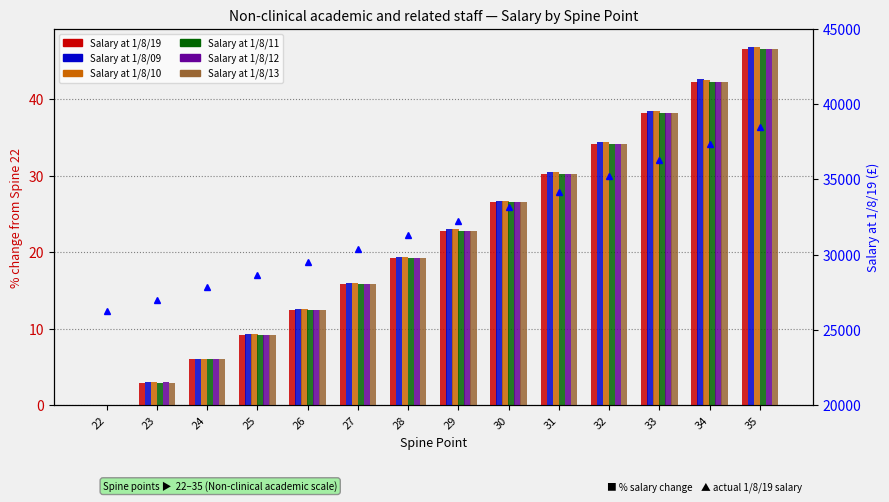

At how many categories does at least one series exceed 1?

13